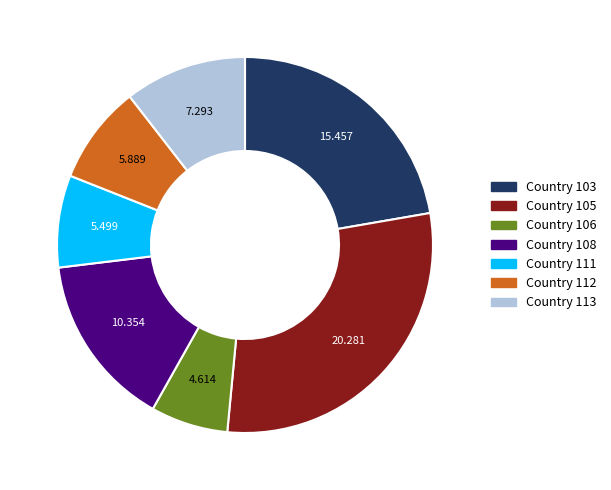

Does any single category account for the majority?

No